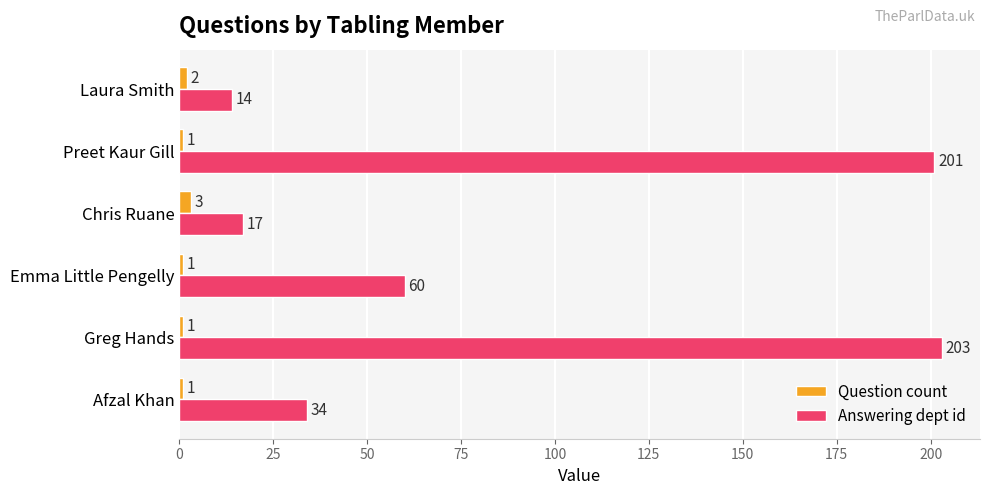

Count the number of categories in the chart.

6